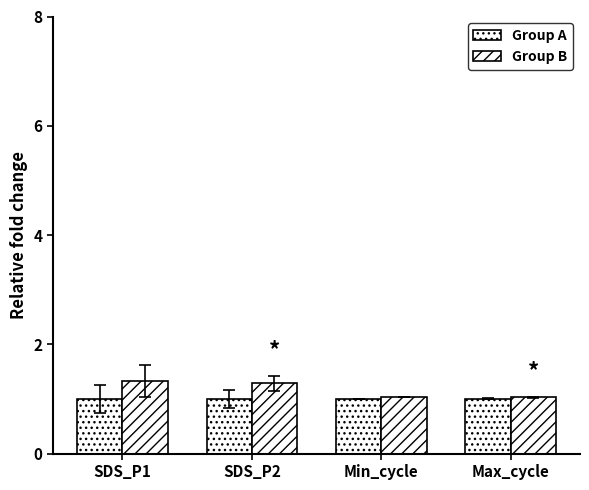

What is the label of the 1st bar from the right?

Max_cycle